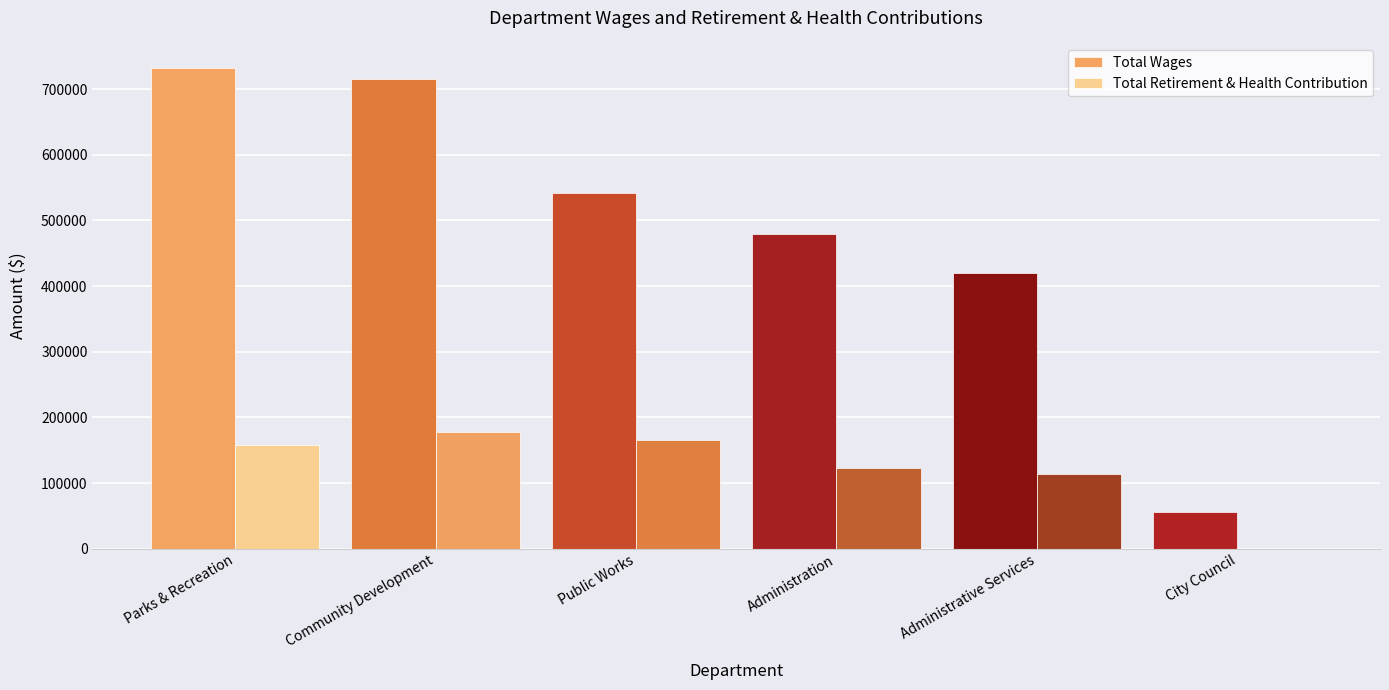

The value of Total Retirement & Health Contribution at Administration is 122335. True or false?

True